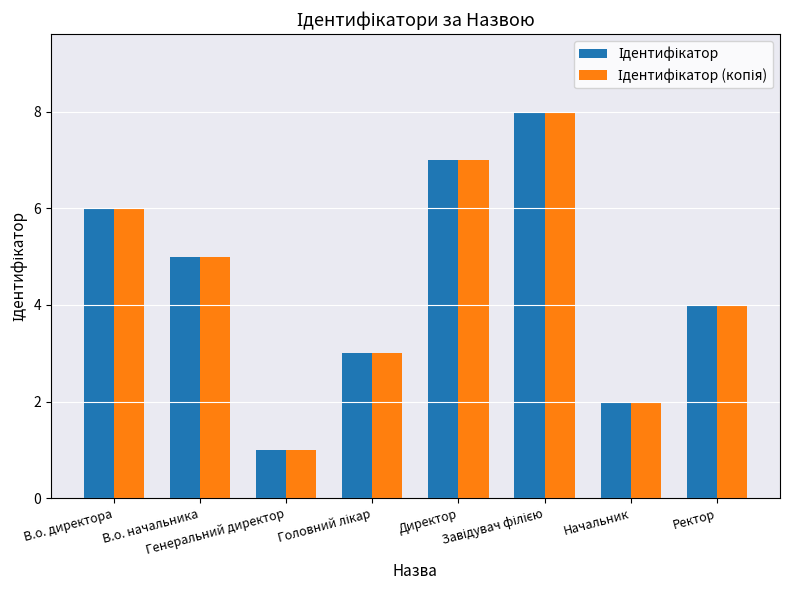

What is the lowest value of the Ідентифікатор (копія) series?

1